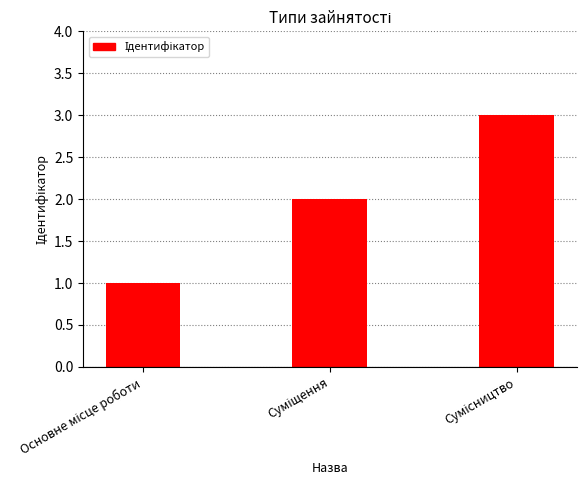

What is the sum of all values?

6